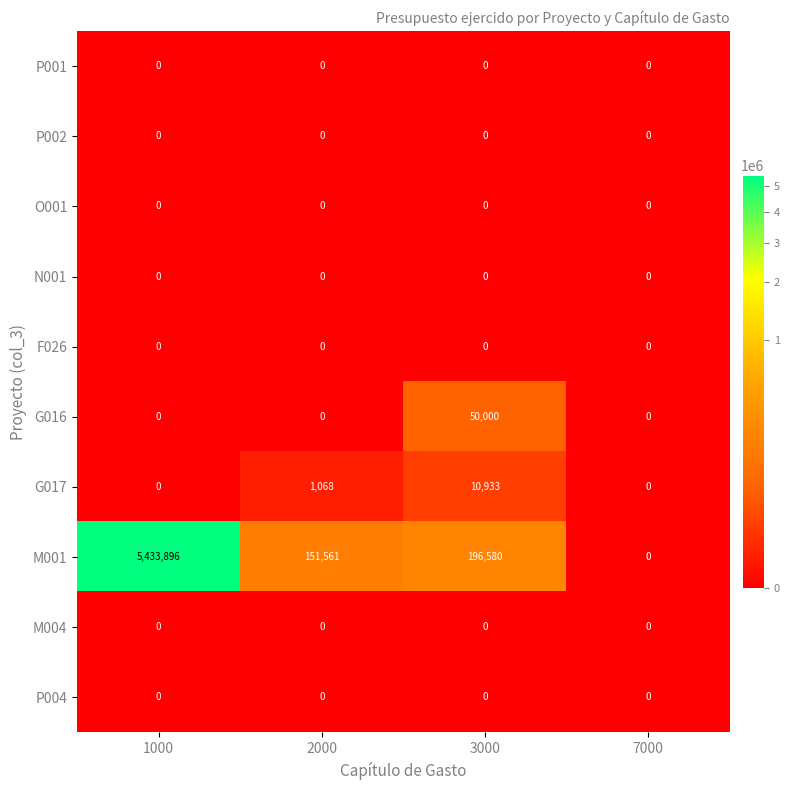

At which label does M001 first exceed 196580?

1000